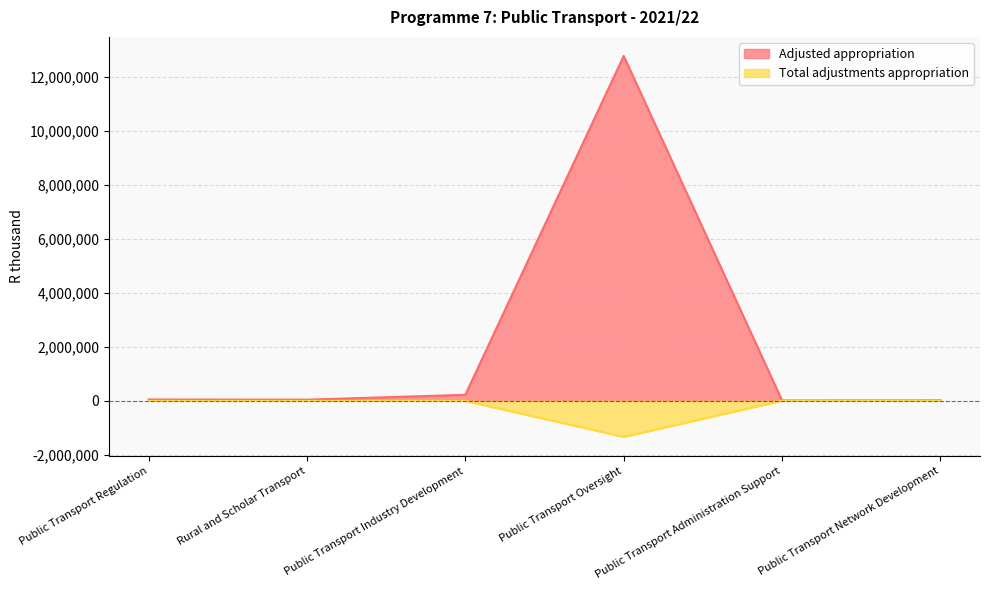

Does the chart display data point markers on the line(s)?

No